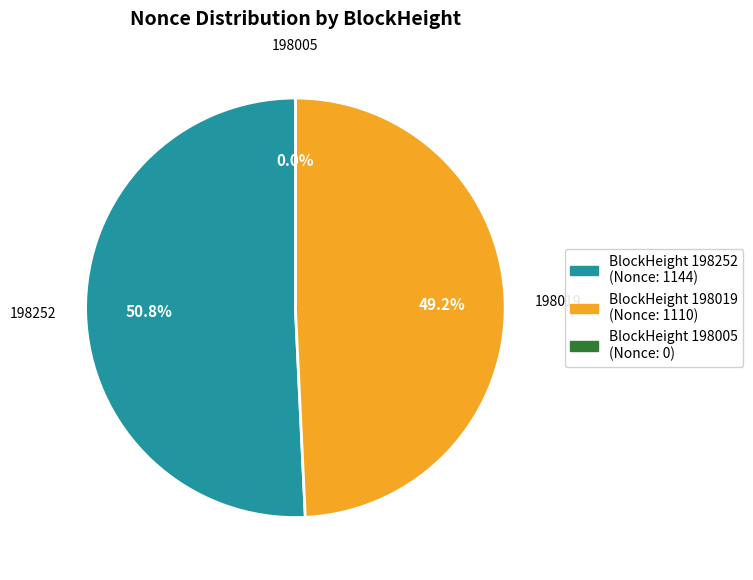

Rank the categories by value from lowest to highest.

198005, 198019, 198252